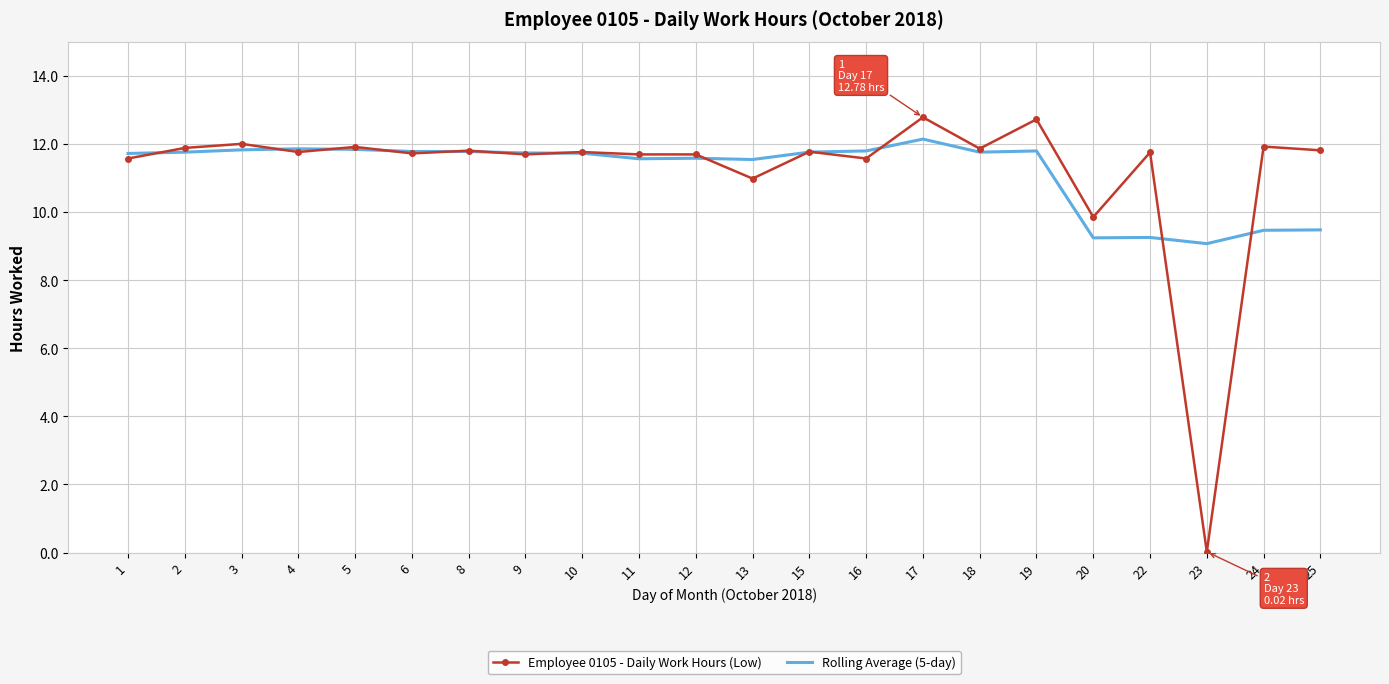

Is it true that Employee 0105 - Daily Work Hours (Low) equals 11.8 at 8?

True